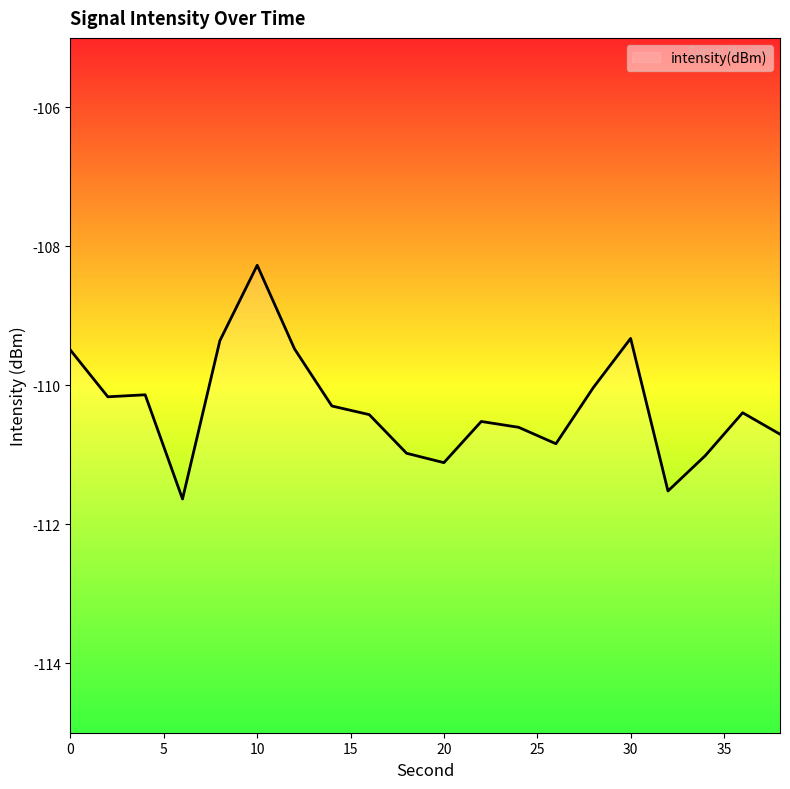

Is it true that the value at 38 is -148.7?

False